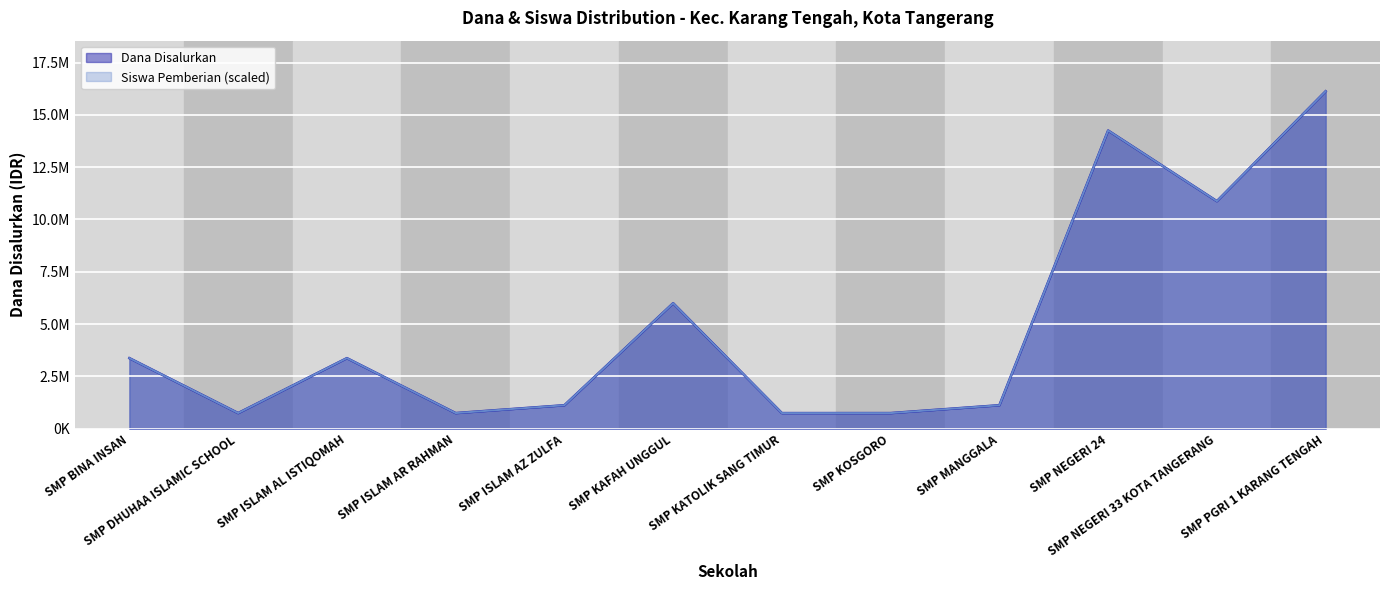

Reading left to right, what are all the values shown in this chart?

Dana Disalurkan: SMP BINA INSAN=3375000	SMP DHUHAA ISLAMIC SCHOOL=750000	SMP ISLAM AL ISTIQOMAH=3375000	SMP ISLAM AR RAHMAN=750000	SMP ISLAM AZ ZULFA=1125000	SMP KAFAH UNGGUL=6000000	SMP KATOLIK SANG TIMUR=750000	SMP KOSGORO=750000	SMP MANGGALA=1125000	SMP NEGERI 24=14250000	SMP NEGERI 33 KOTA TANGERANG=10875000	SMP PGRI 1 KARANG TENGAH=16125000
Siswa Pemberian: SMP BINA INSAN=3375000	SMP DHUHAA ISLAMIC SCHOOL=750000	SMP ISLAM AL ISTIQOMAH=3375000	SMP ISLAM AR RAHMAN=750000	SMP ISLAM AZ ZULFA=1125000	SMP KAFAH UNGGUL=6000000	SMP KATOLIK SANG TIMUR=750000	SMP KOSGORO=750000	SMP MANGGALA=1125000	SMP NEGERI 24=14250000	SMP NEGERI 33 KOTA TANGERANG=10875000	SMP PGRI 1 KARANG TENGAH=16125000